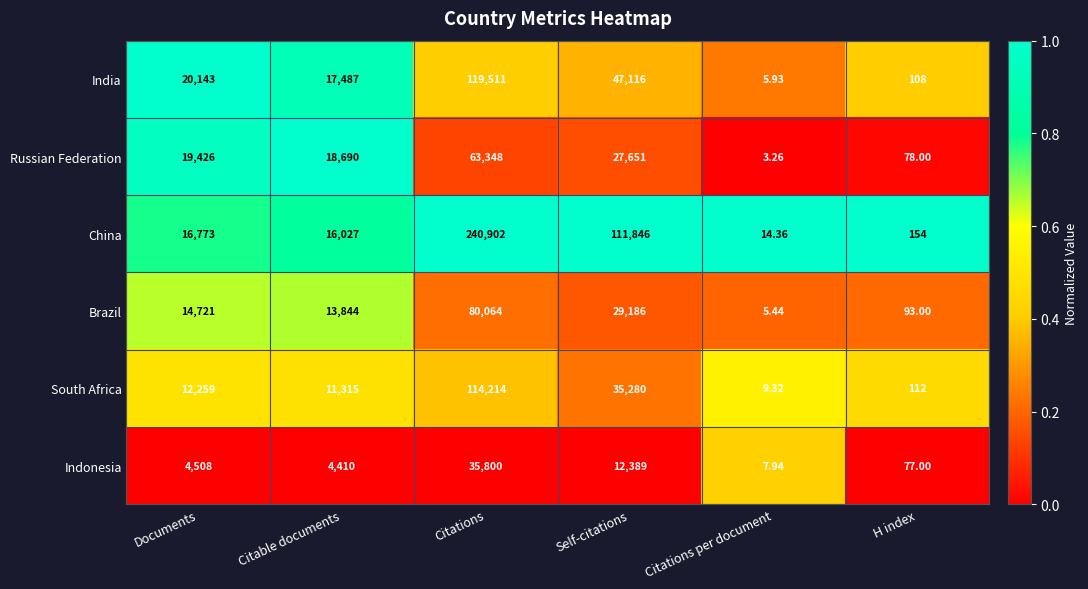

At which label does Indonesia reach its minimum?

Citations per document